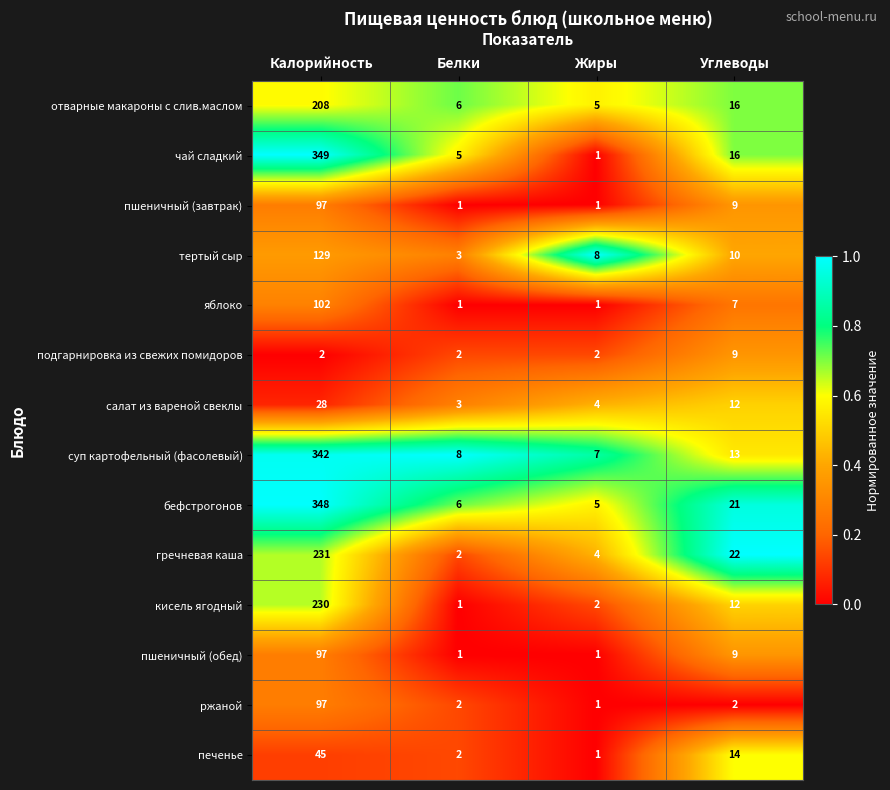

Is the value of суп картофельный (фасолевый) at Калорийность greater than the value of яблоко at Углеводы?

Yes